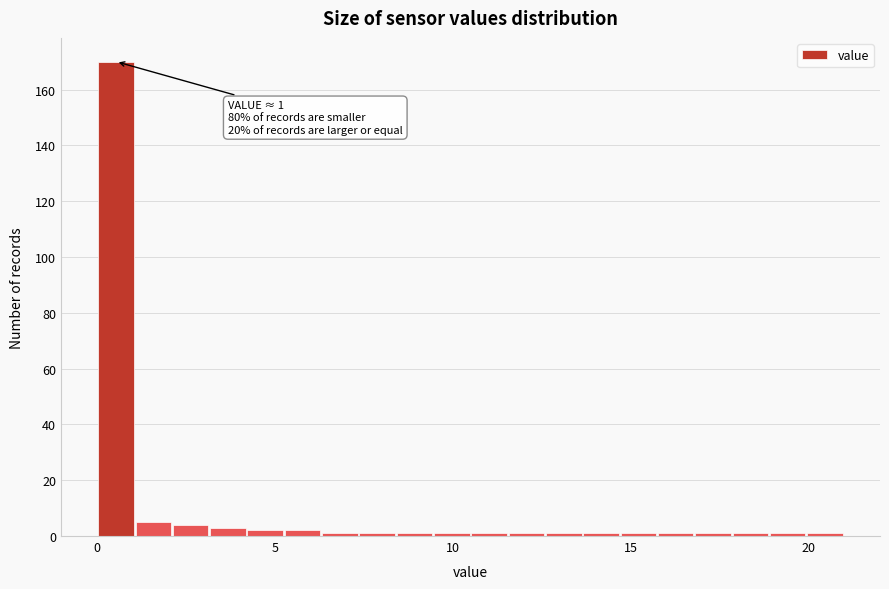

Read against the x-axis, roughly where is the centre of the tallest bar?

0.5